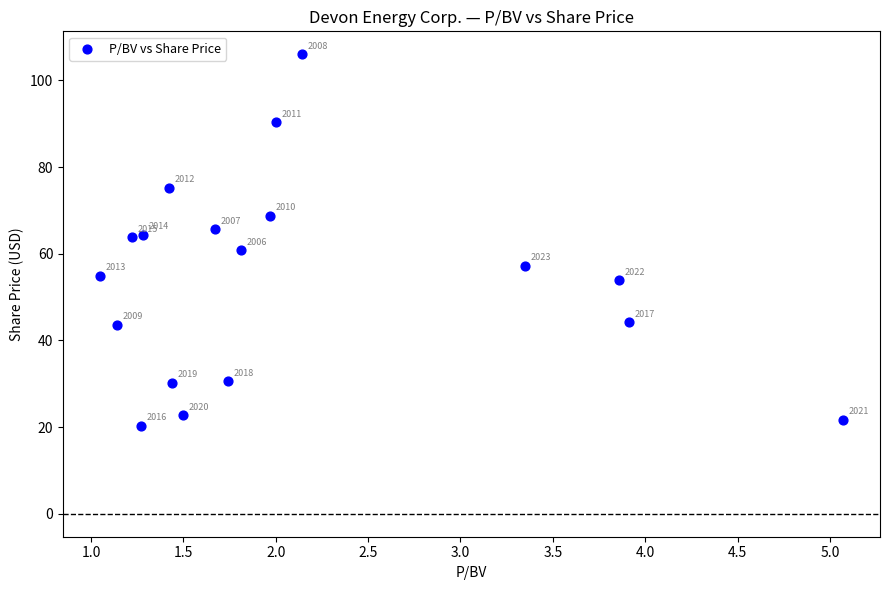

What is the range of Y values (max minus min)?

85.7